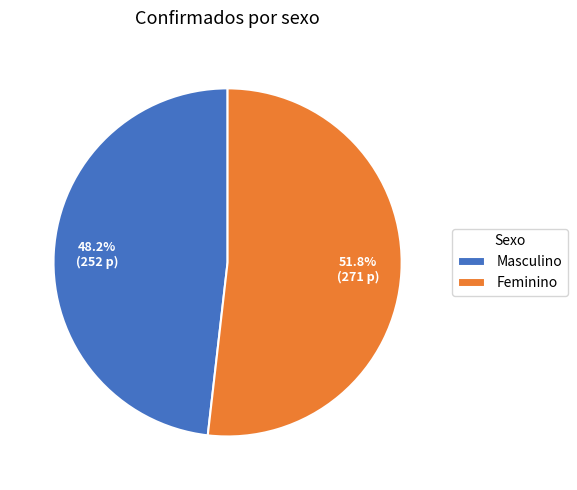

Between Feminino and Masculino, which is larger?

Feminino